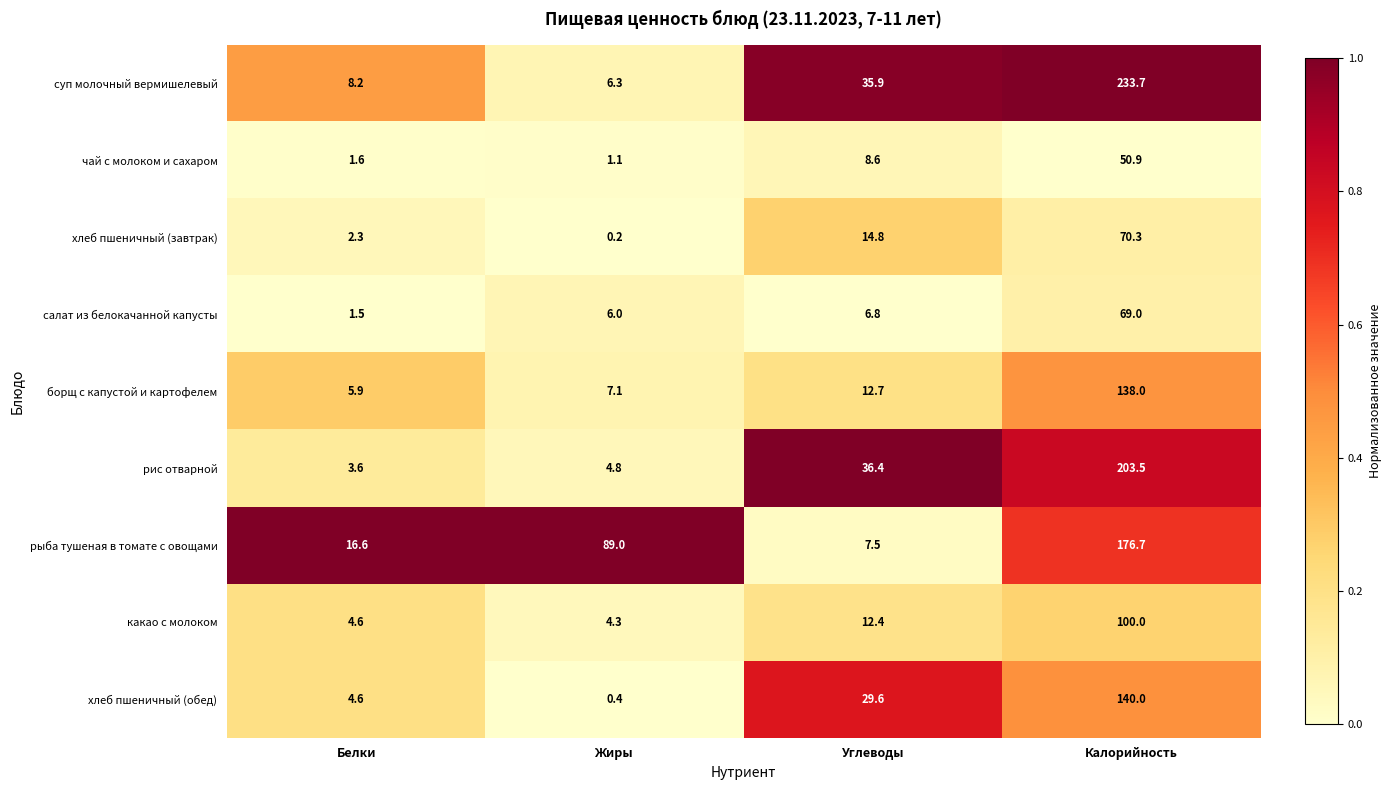

Which series changed the most between Жиры and Калорийность?

суп молочный вермишелевый